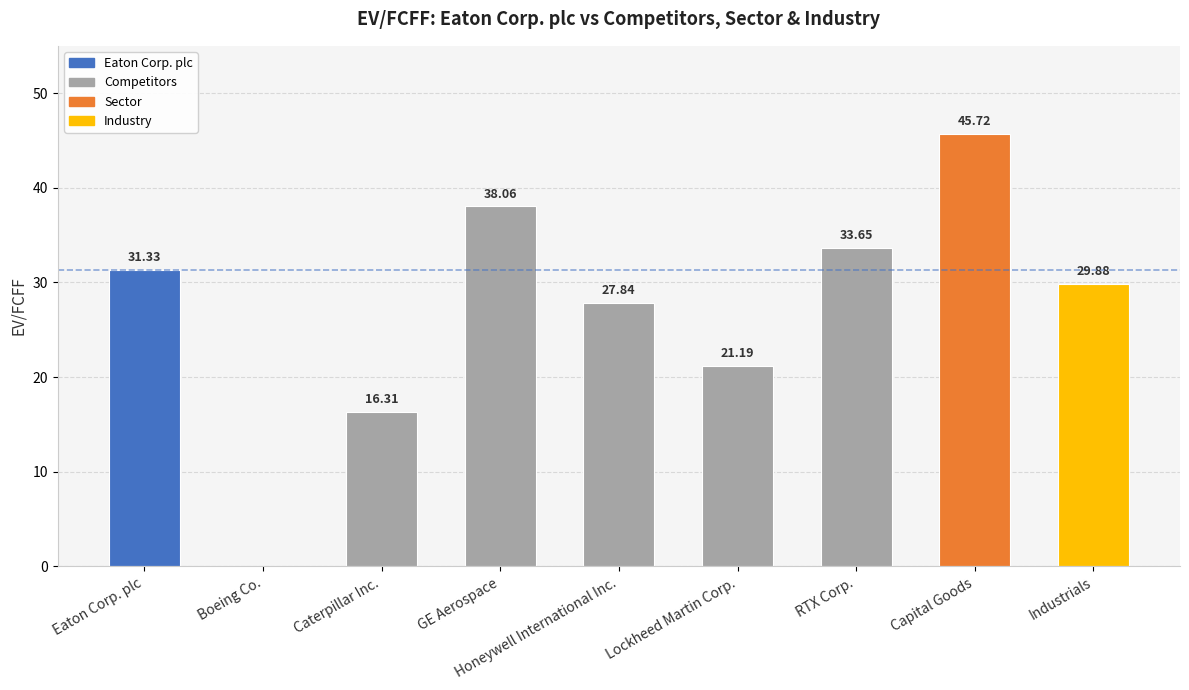

Are the bars grouped side by side (vs. stacked)?

No